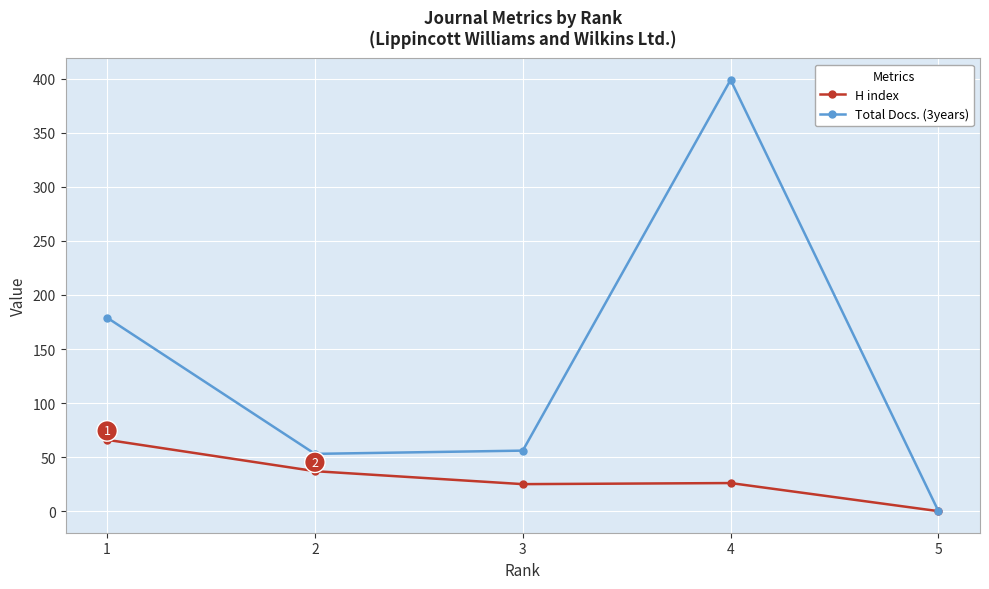

Which label corresponds to the smallest value in the chart?

5